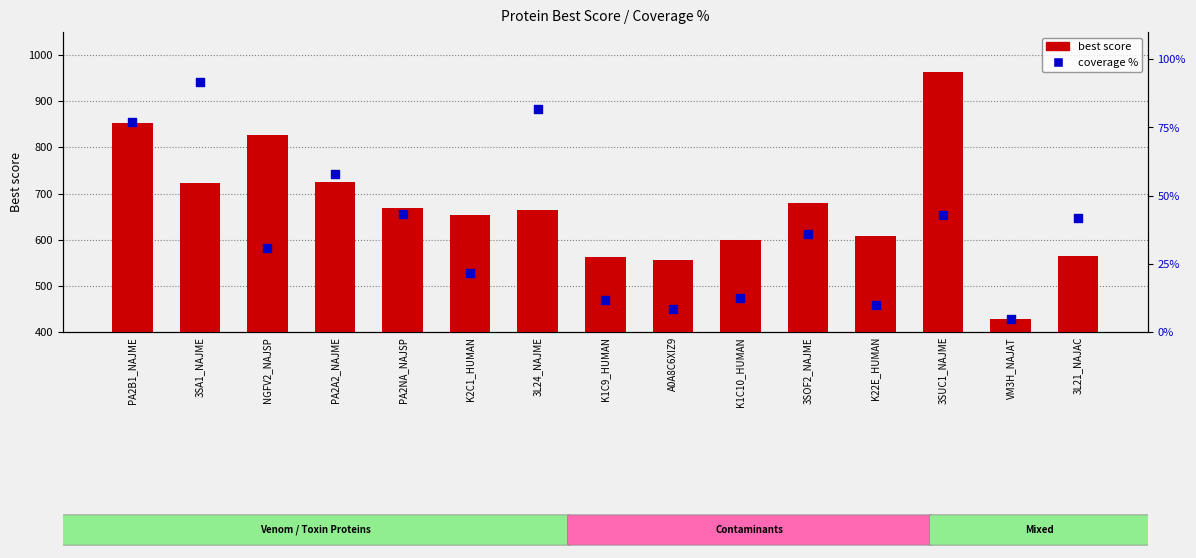

Which series reaches the minimum Y coordinate?

coverage %